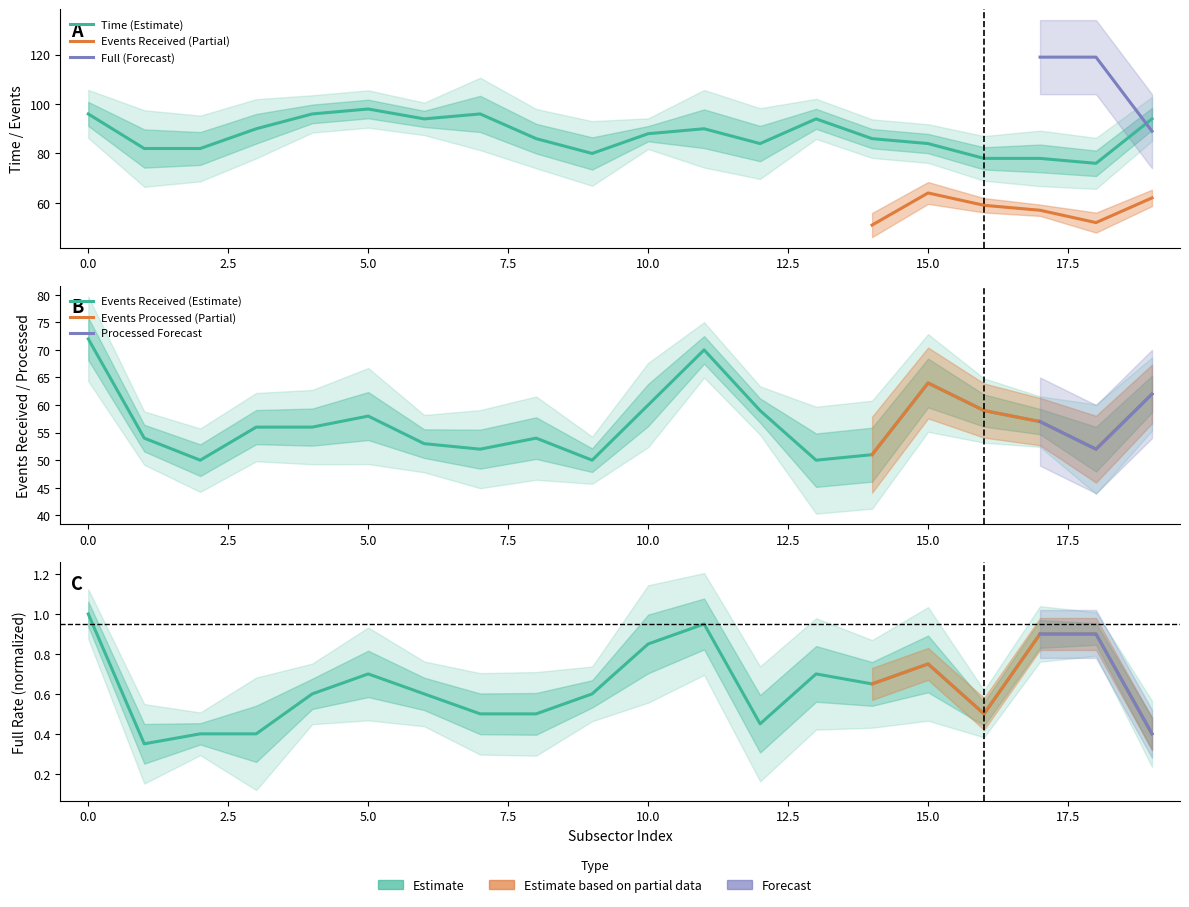

True or false: Events_Received and Full intersect in this chart.

False